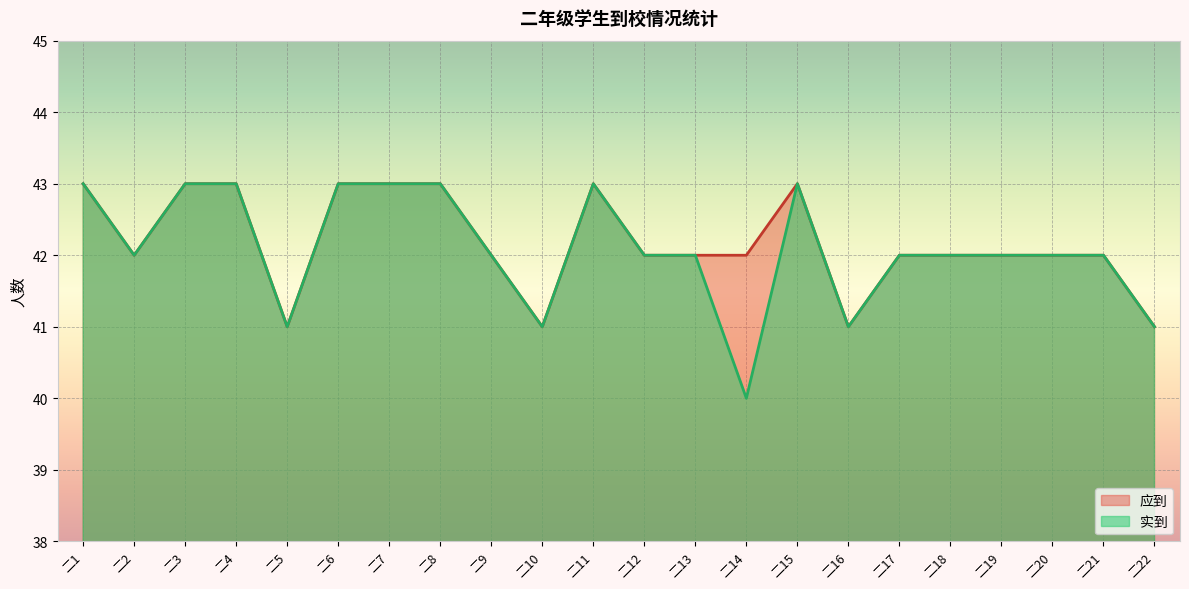

At which label does 实到 first exceed 42?

二1